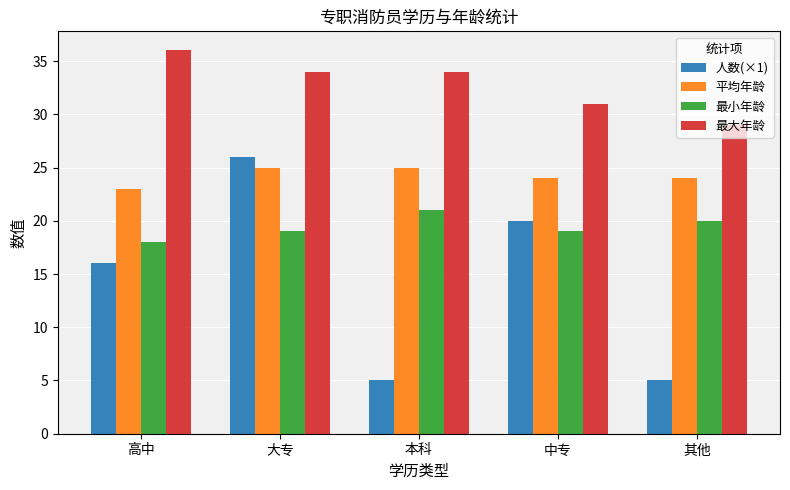

The value of 人数(×1) at 本科 is 5. True or false?

True